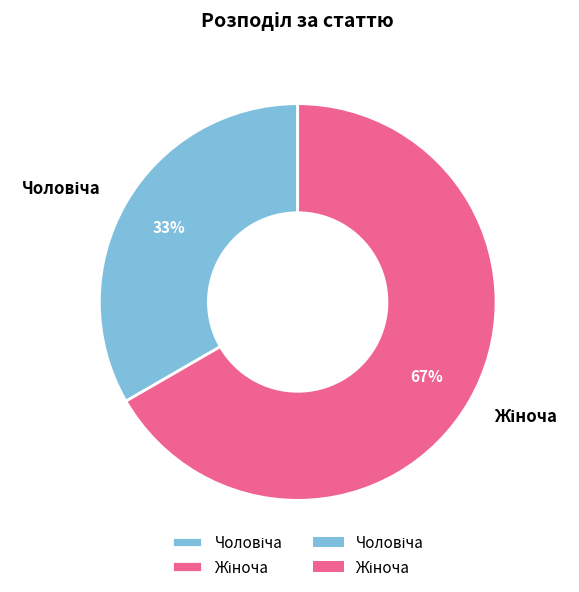

To the nearest percent, what is the average slice percentage?

50%